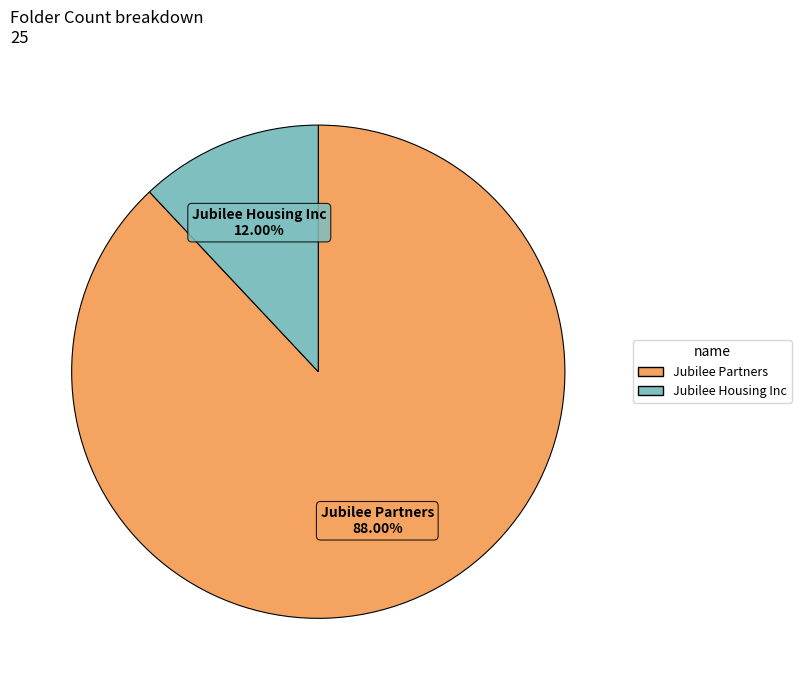

How many segments does this pie chart have?

2